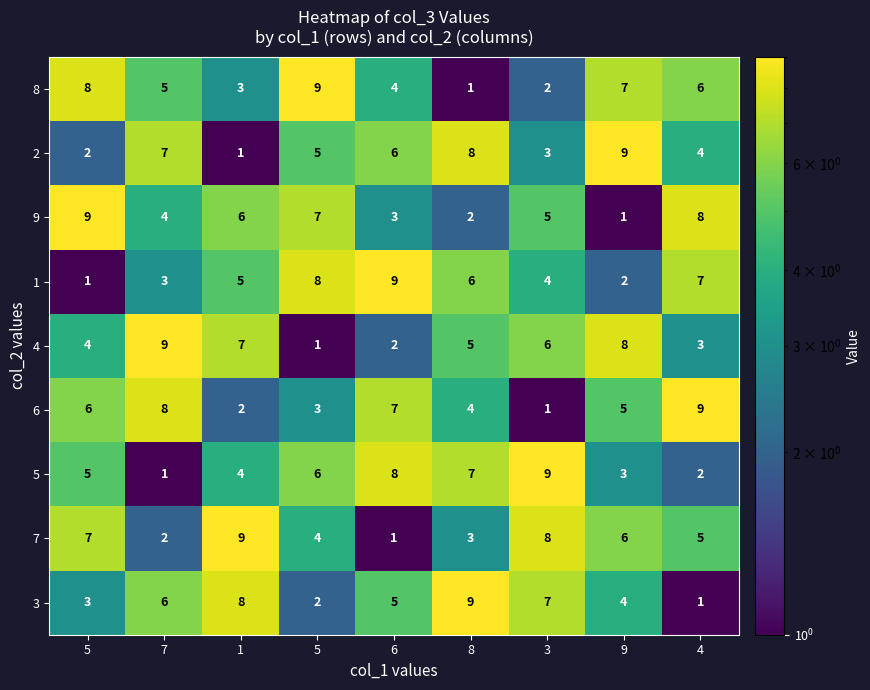

At how many categories does at least one series exceed 3?

9